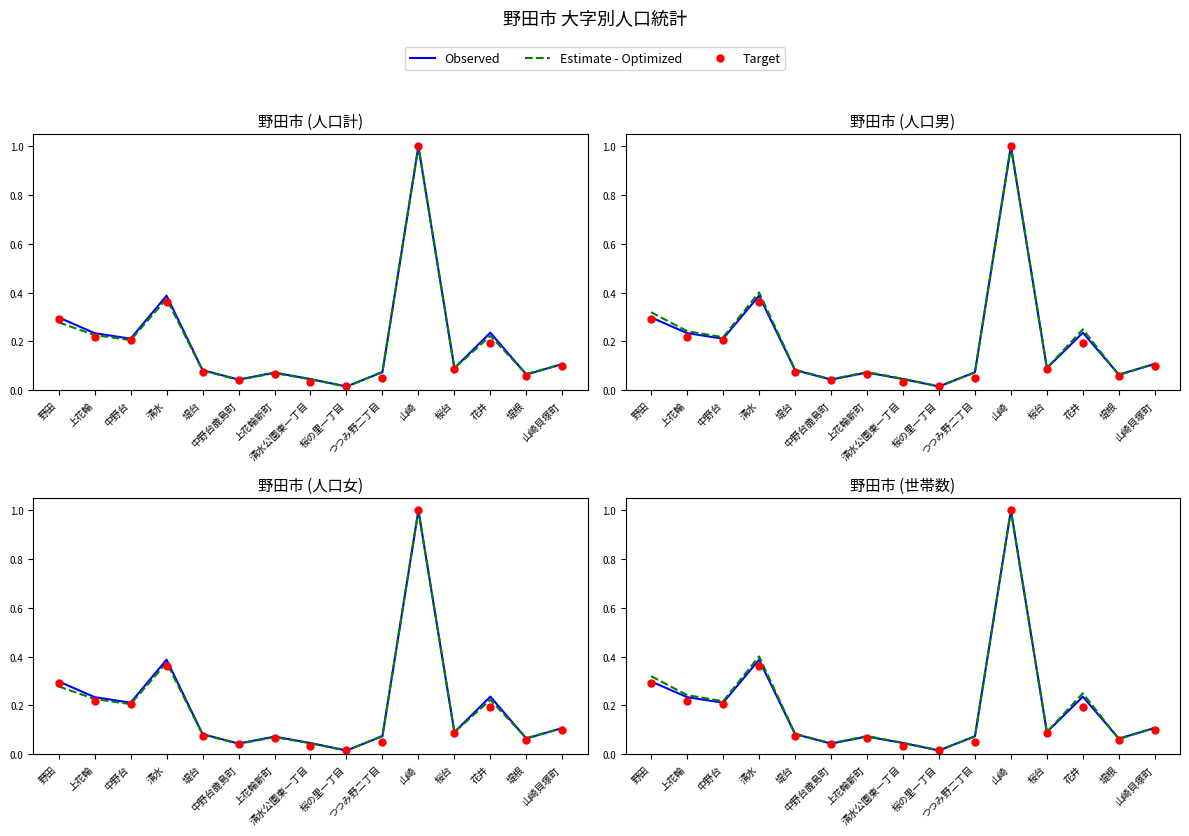

Reading left to right, list all the values displayed in this chart.

Observed: 0.3	0.2	0.2	0.4	0.1	0.0	0.1	0.0	0.0	0.1	1.0	0.1	0.2	0.1	0.1
Estimate - Optimized: 0.3	0.2	0.2	0.4	0.1	0.0	0.1	0.0	0.0	0.1	1.0	0.1	0.2	0.1	0.1
Target: 0.3	0.2	0.2	0.4	0.1	0.0	0.1	0.0	0.0	0.0	1.0	0.1	0.2	0.1	0.1